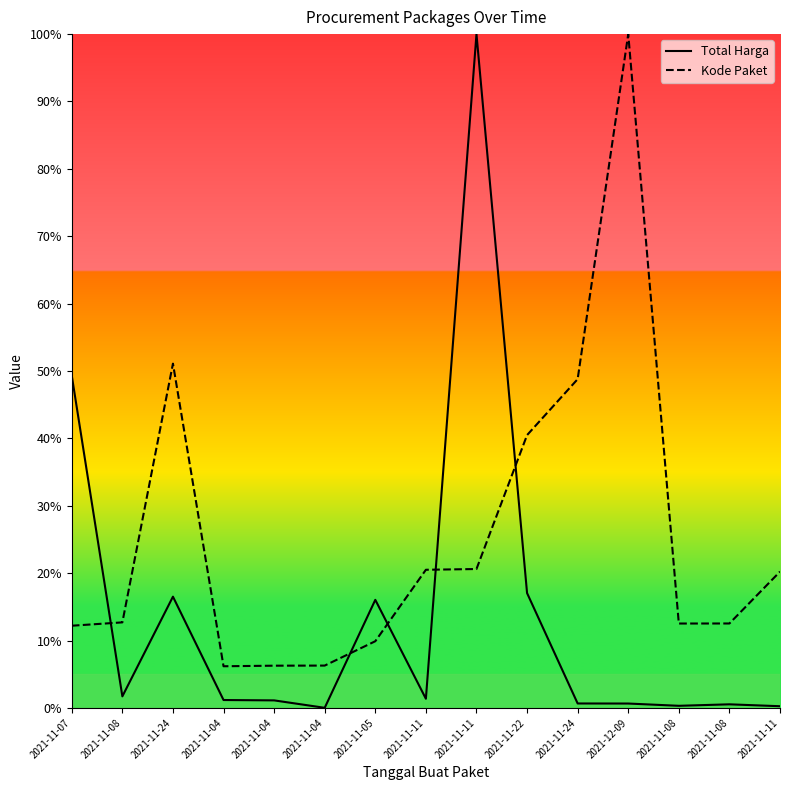

Reading right to left, extract all data points from this chart.

Total Harga: 2021-11-11=0.3	2021-11-08=0.5	2021-11-08=0.3	2021-12-09=0.7	2021-11-24=0.7	2021-11-22=17.0	2021-11-11=100.0	2021-11-11=1.4	2021-11-05=16.0	2021-11-04=0.0	2021-11-04=1.1	2021-11-04=1.2	2021-11-24=16.5	2021-11-08=1.7	2021-11-07=49.3
Kode Paket: 2021-11-11=20.2	2021-11-08=12.5	2021-11-08=12.5	2021-12-09=100.0	2021-11-24=48.8	2021-11-22=40.5	2021-11-11=20.6	2021-11-11=20.5	2021-11-05=9.9	2021-11-04=6.3	2021-11-04=6.3	2021-11-04=6.2	2021-11-24=51.1	2021-11-08=12.7	2021-11-07=12.2